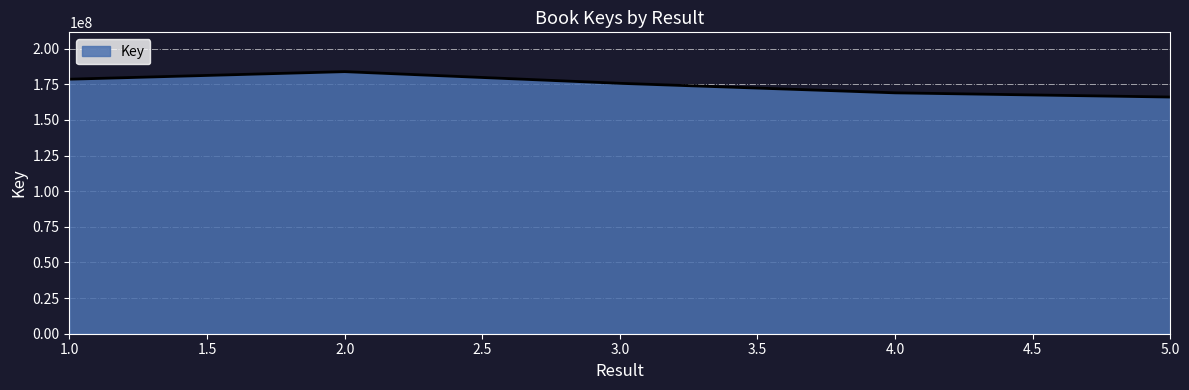

What is the sum of all values?

873126500